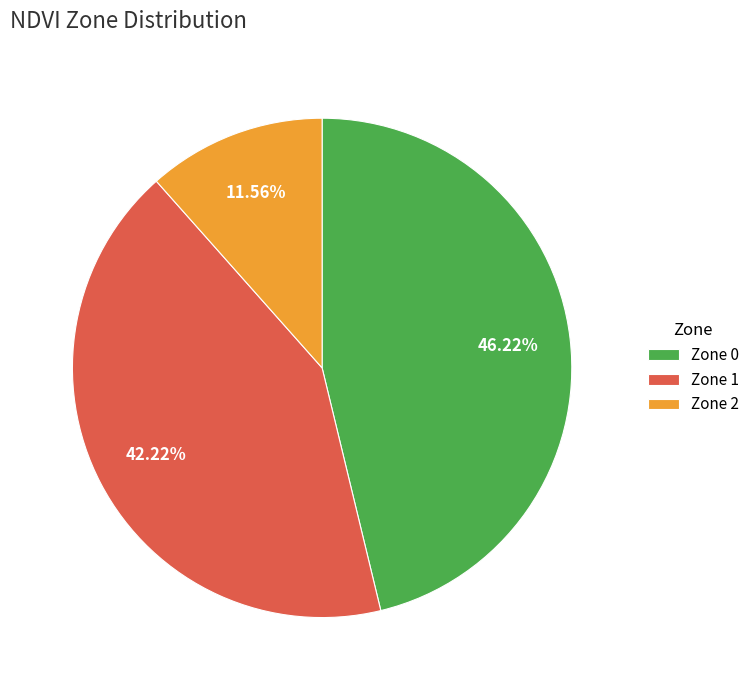

Is it true that Zone 2 is 17% of the pie?

False